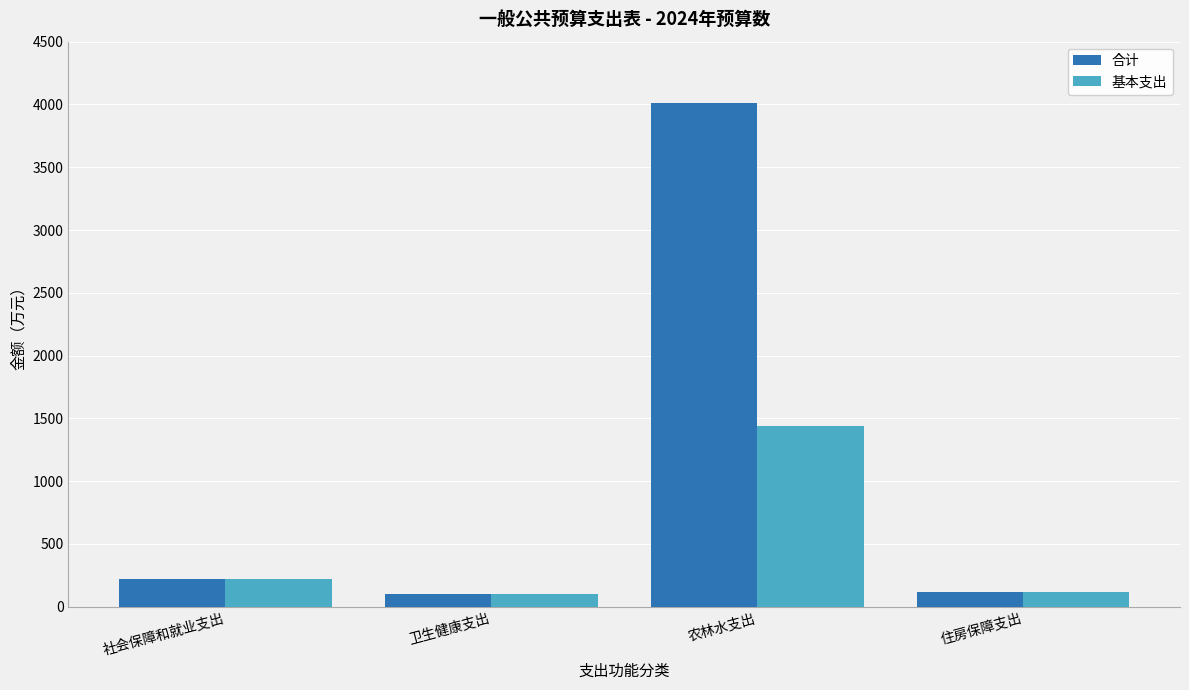

Is the value of 合计 at 农林水支出 greater than the value of 基本支出 at 农林水支出?

Yes